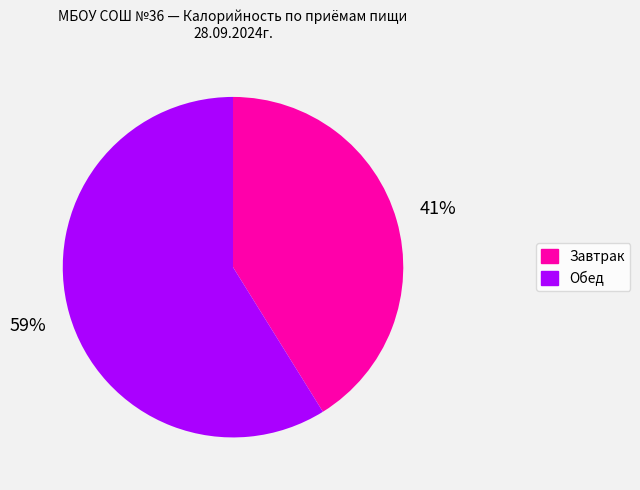

Count the number of slices in the pie.

2